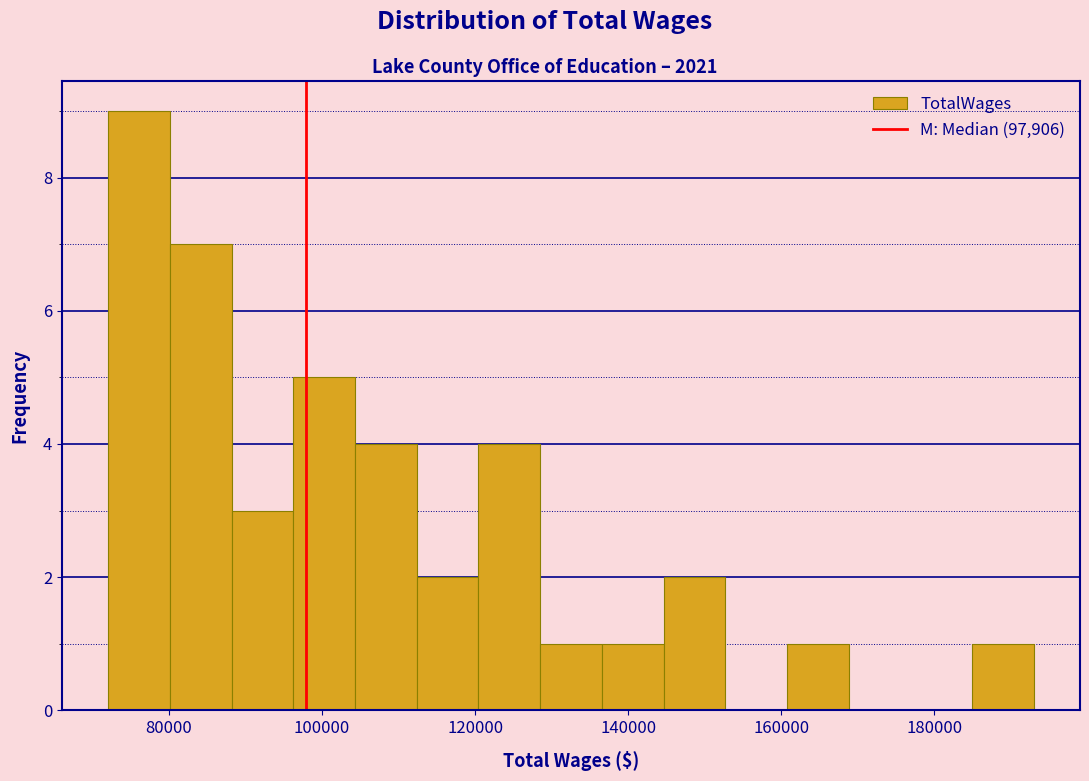

Over which range of the x-axis is the bar tallest?

72000 to 80000